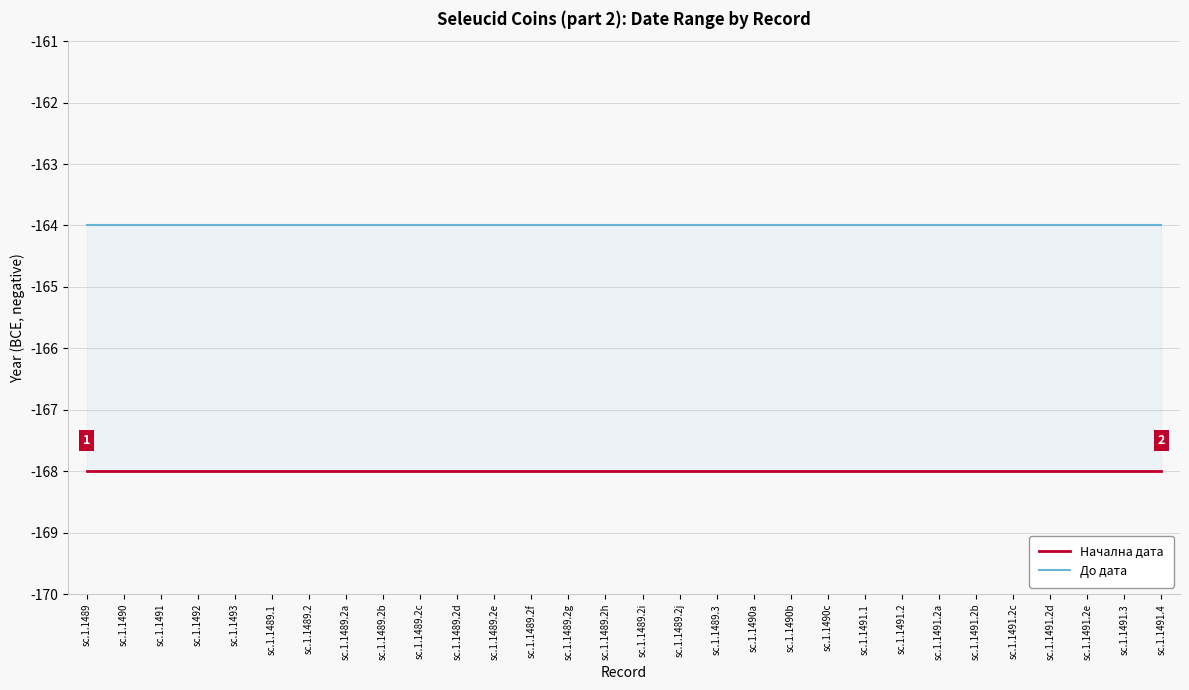

What is the label of the 2nd point from the left?

sc.1.1490